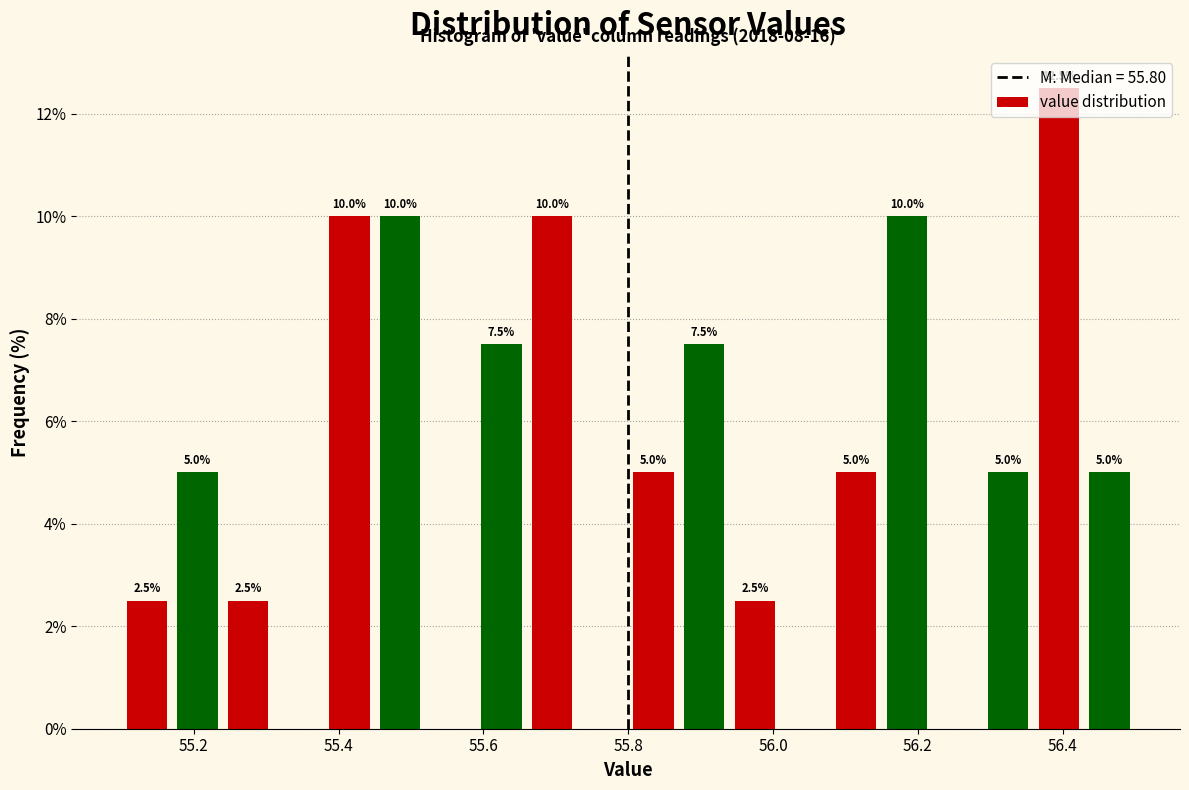

Read against the x-axis, roughly where is the centre of the tallest bar?

56.40